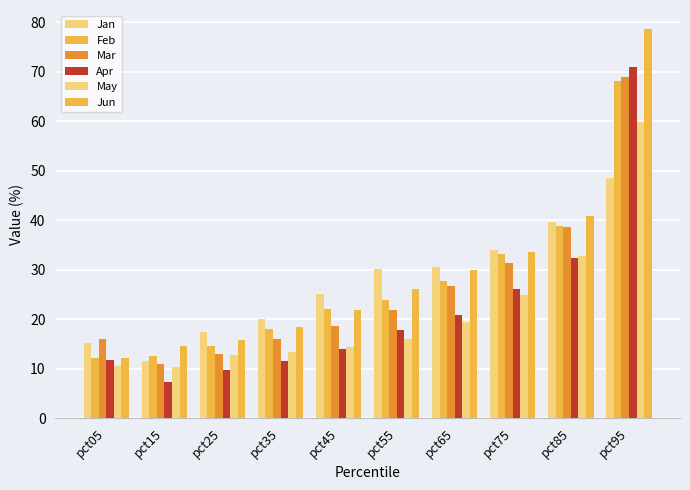

Reading left to right, list all the values displayed in this chart.

Jan: pct05=15.2	pct15=11.6	pct25=17.4	pct35=20.0	pct45=25.0	pct55=30.1	pct65=30.6	pct75=34.1	pct85=39.6	pct95=48.5
Feb: pct05=12.1	pct15=12.6	pct25=14.7	pct35=18.0	pct45=22.0	pct55=23.8	pct65=27.8	pct75=33.1	pct85=38.9	pct95=68.2
Mar: pct05=16.0	pct15=10.9	pct25=13.0	pct35=15.9	pct45=18.7	pct55=21.8	pct65=26.6	pct75=31.3	pct85=38.5	pct95=68.9
Apr: pct05=11.8	pct15=7.3	pct25=9.7	pct35=11.5	pct45=13.9	pct55=17.9	pct65=20.8	pct75=26.1	pct85=32.4	pct95=71.0
May: pct05=10.7	pct15=10.4	pct25=12.7	pct35=13.4	pct45=14.4	pct55=16.0	pct65=19.4	pct75=24.8	pct85=32.8	pct95=59.8
Jun: pct05=12.2	pct15=14.6	pct25=15.9	pct35=18.4	pct45=21.8	pct55=26.1	pct65=30.0	pct75=33.5	pct85=40.9	pct95=78.5